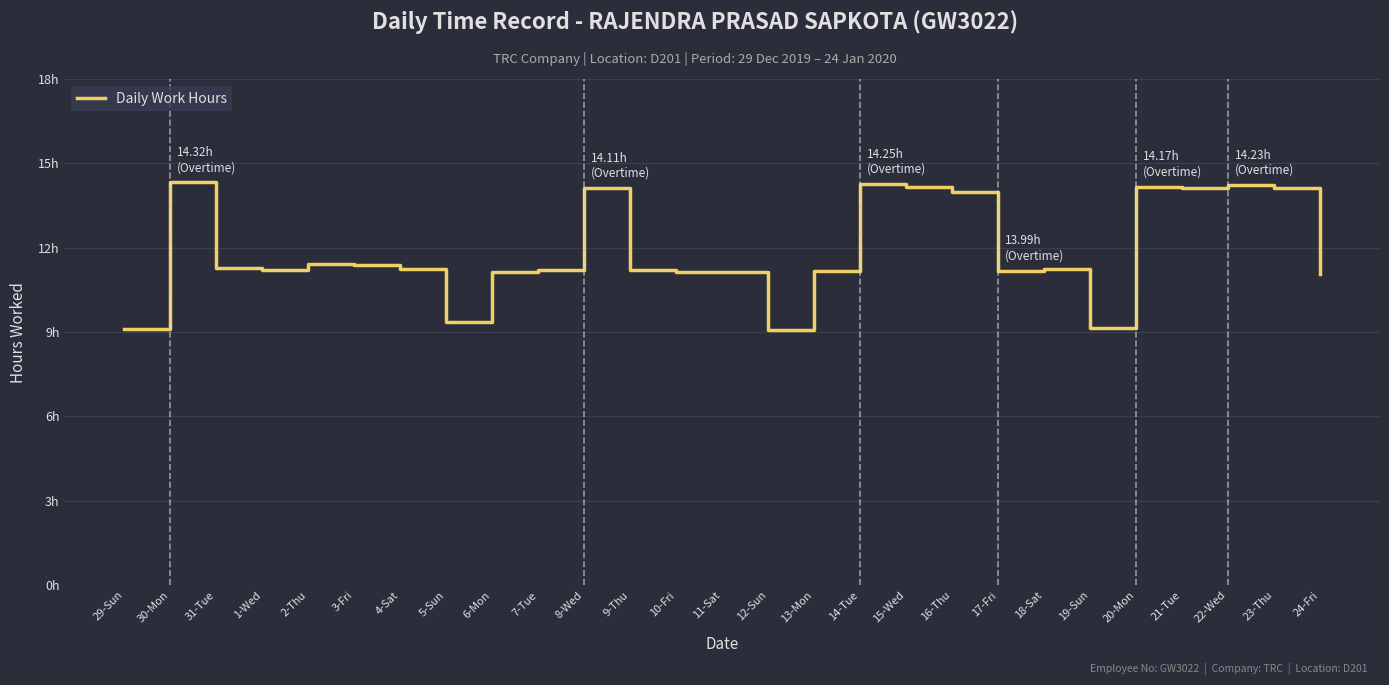

Which has a higher value, 10-Fri or 22-Wed?

22-Wed